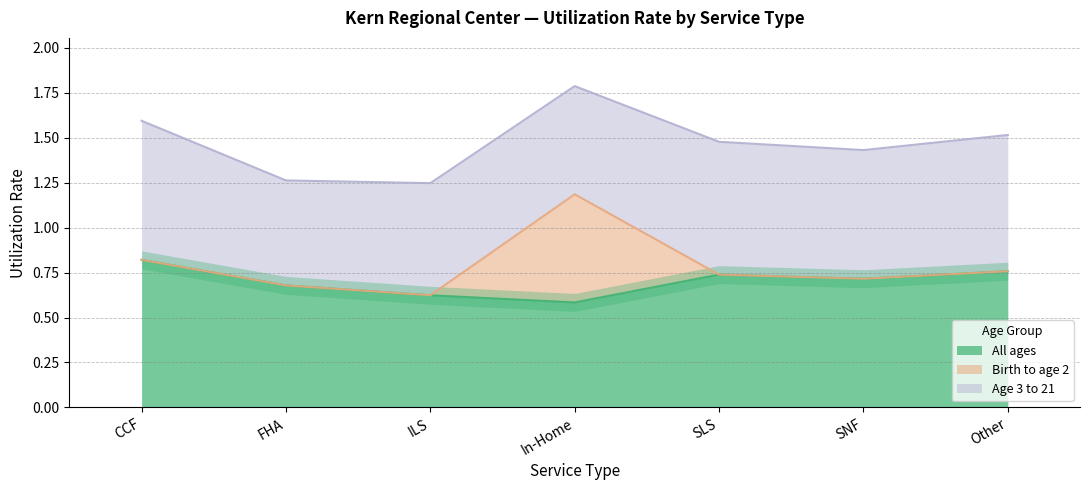

At which label does All ages reach its peak?

CCF